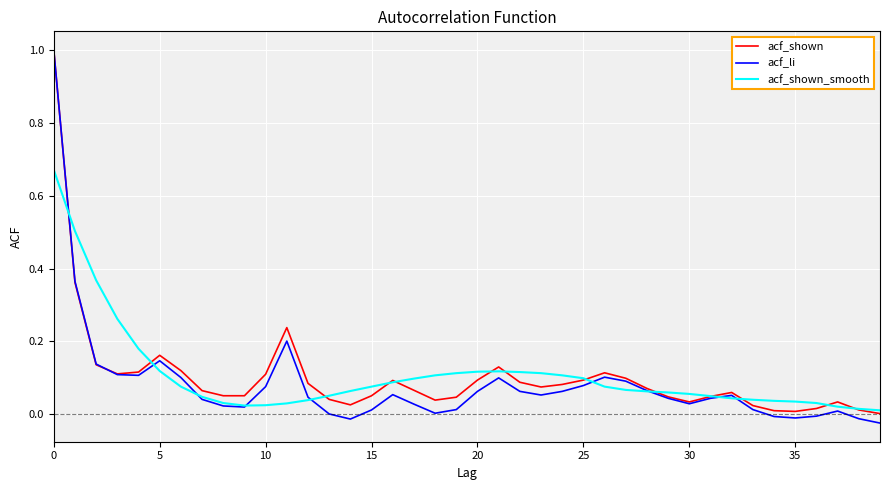

What are all the series names shown in the legend?

acf_shown, acf_li, acf_shown_smooth